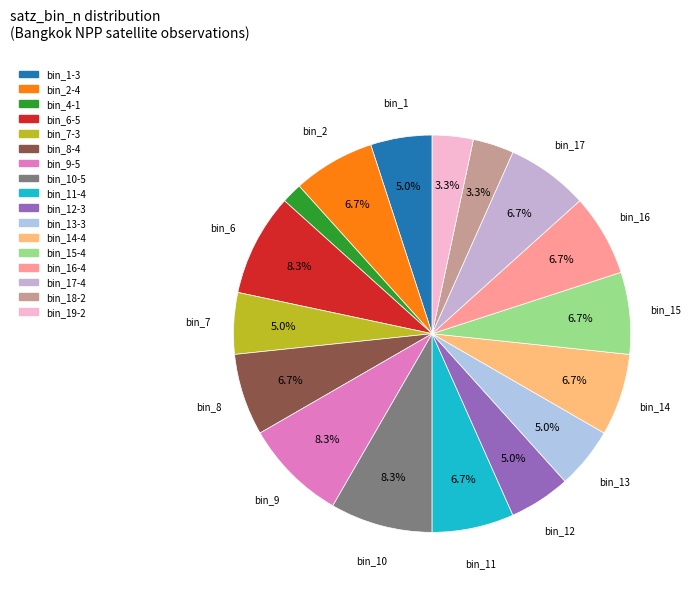

To the nearest percent, what is the average slice percentage?

6%